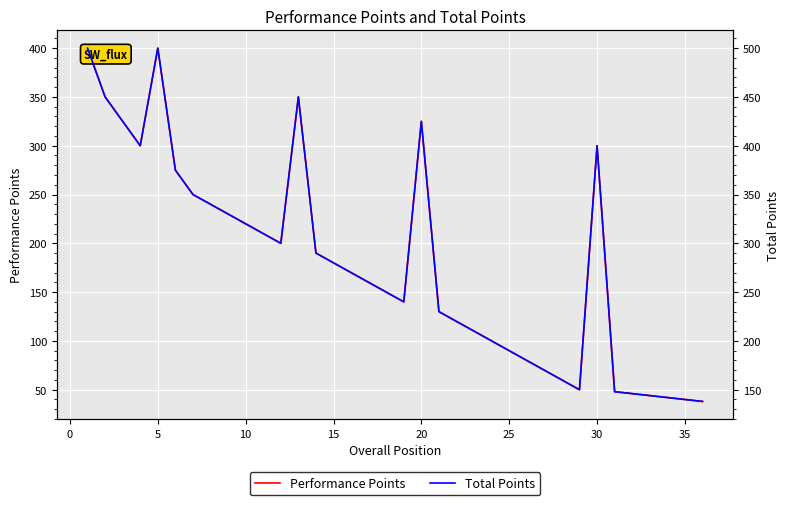

Which series has the widest spread of values?

Performance Points